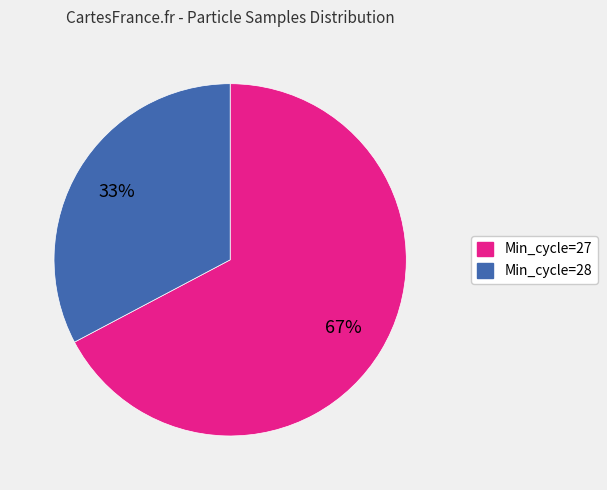

Is there a majority slice in this chart?

Yes